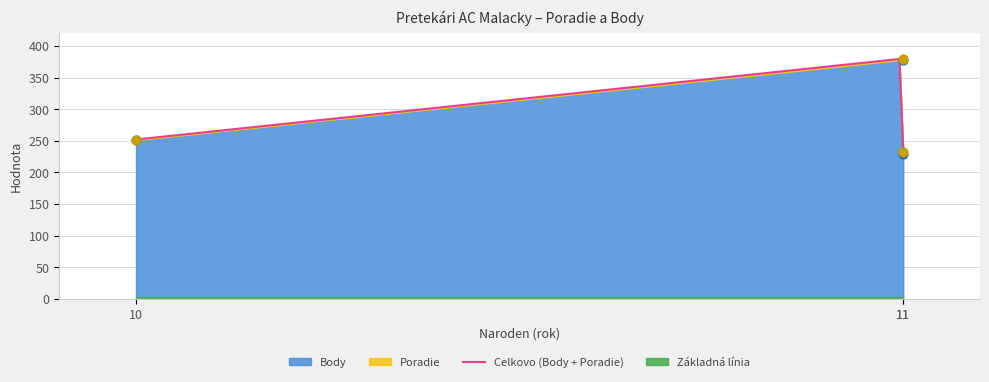

Which has a higher value, 11 or 11?

11